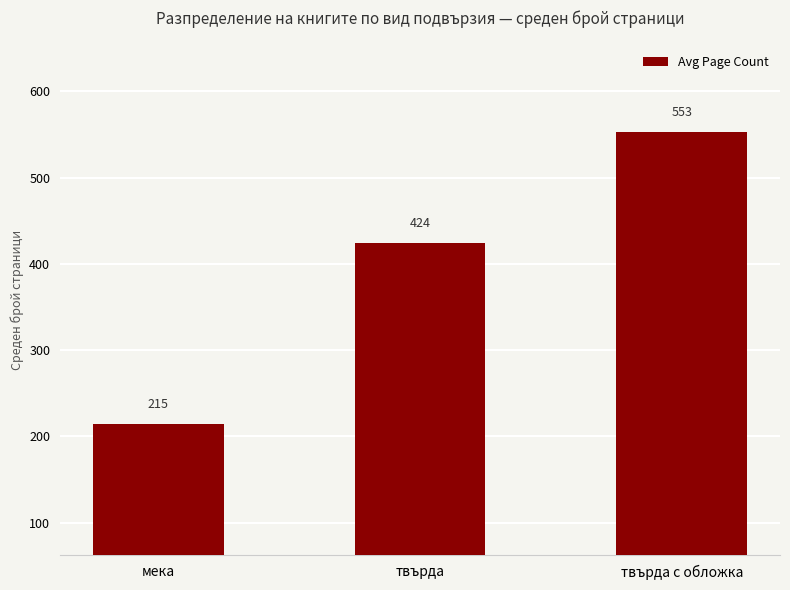

What is the change in value from мека to твърда с обложка?

+338.2